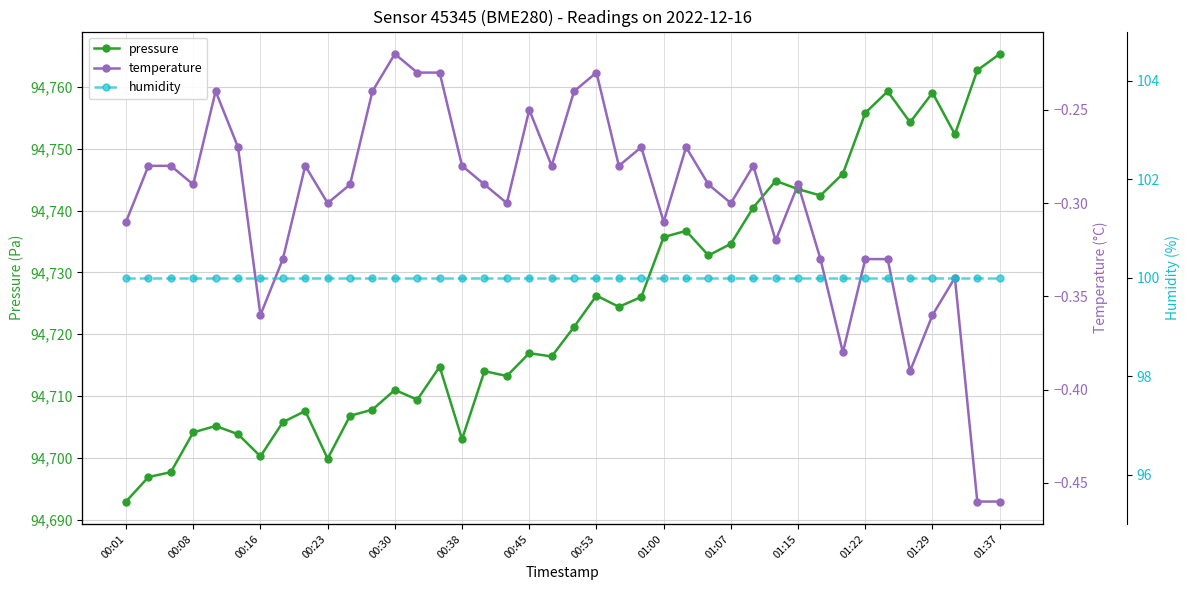

True or false: pressure has more than 0 points higher than both neighbors.

True